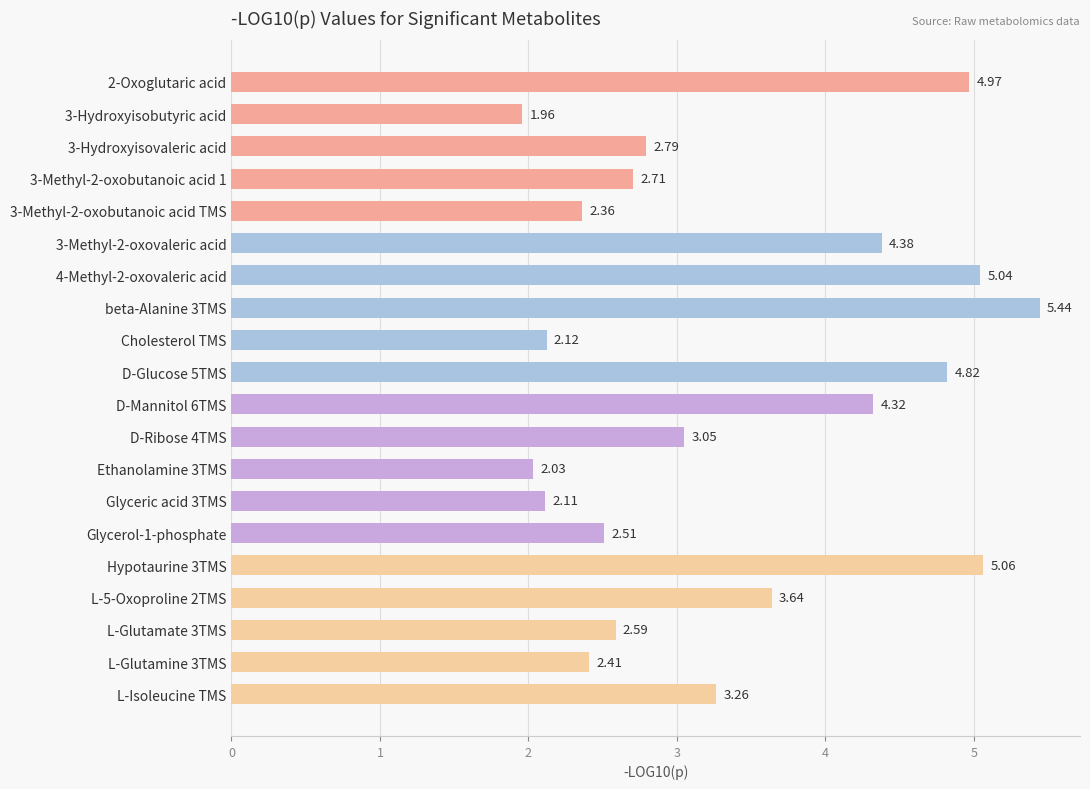

What is the change in value from 3-Hydroxyisovaleric acid to Hypotaurine 3TMS?

+2.3